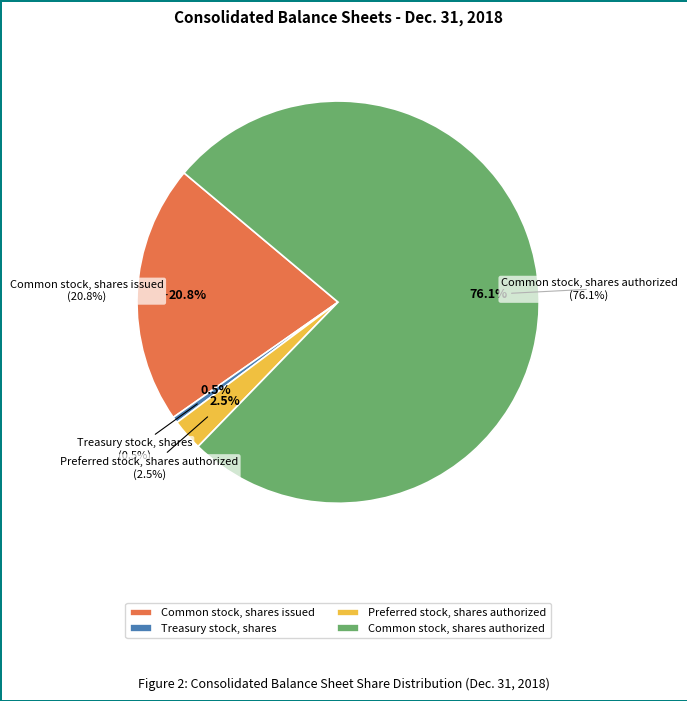

What is the largest slice in the pie chart?

Common stock, shares authorized